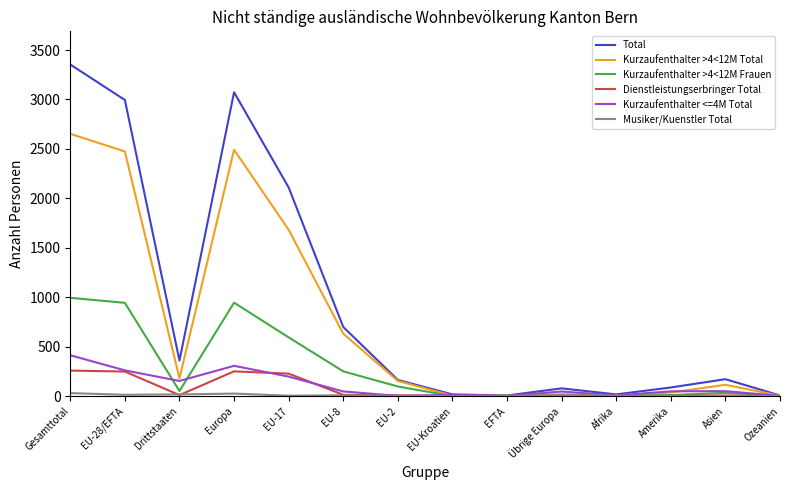

The value of Total at EU-8 is 699. True or false?

True